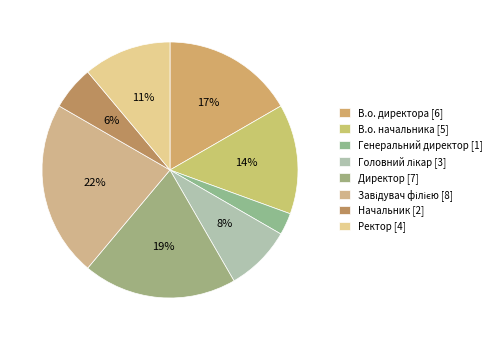

What portion of the pie excludes Генеральний директор?

97.2%